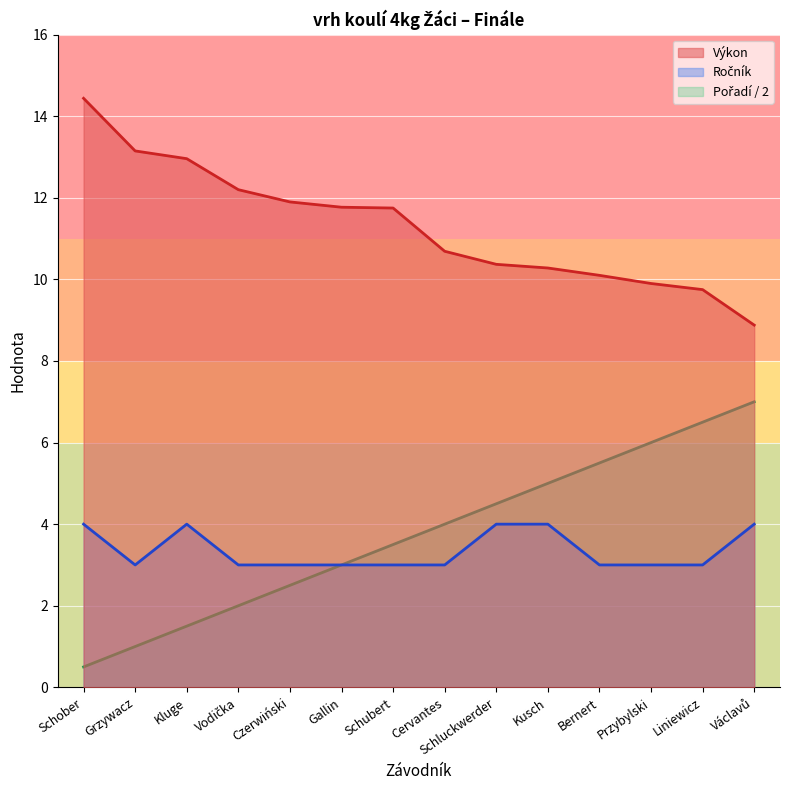

How many lines are shown in the chart?

3